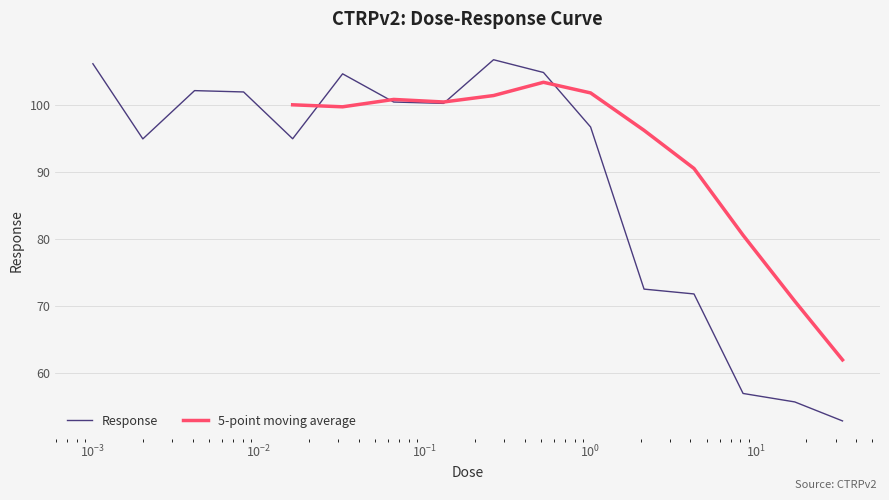

What is the maximum value for Response?

106.7